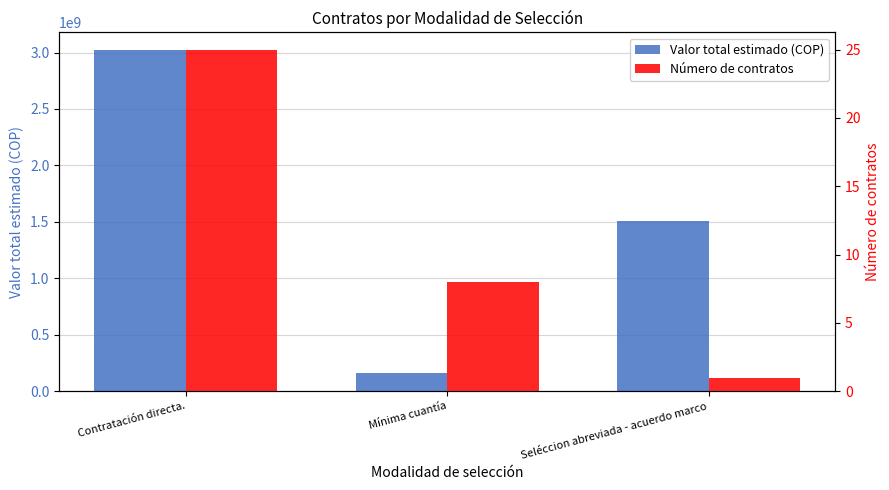

Reading left to right, transcribe all the data shown in this chart.

Valor total estimado (COP): 3026620000	166251565	1505485123
Número de contratos: 25	8	1